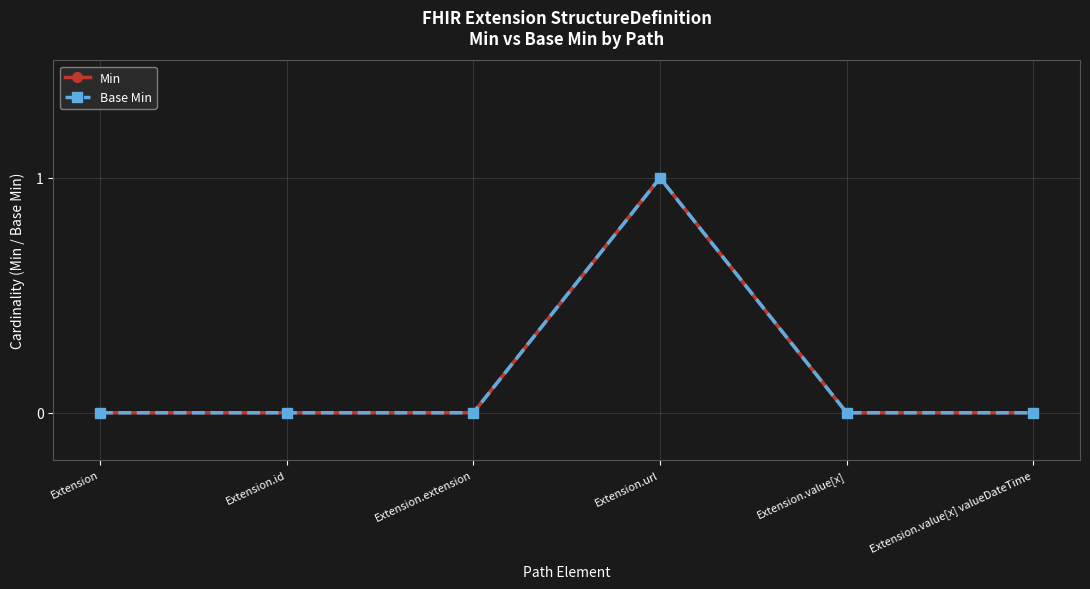

Reading left to right, what are all the values shown in this chart?

Min: Extension=0	Extension.id=0	Extension.extension=0	Extension.url=1	Extension.value[x]=0	Extension.value[x] valueDateTime=0
Base Min: Extension=0	Extension.id=0	Extension.extension=0	Extension.url=1	Extension.value[x]=0	Extension.value[x] valueDateTime=0